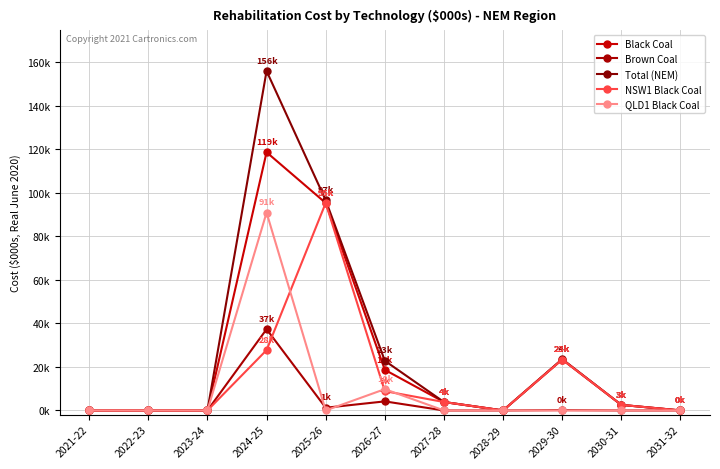

True or false: Total (NEM) has a value of 555.1 at 2030-31.

False